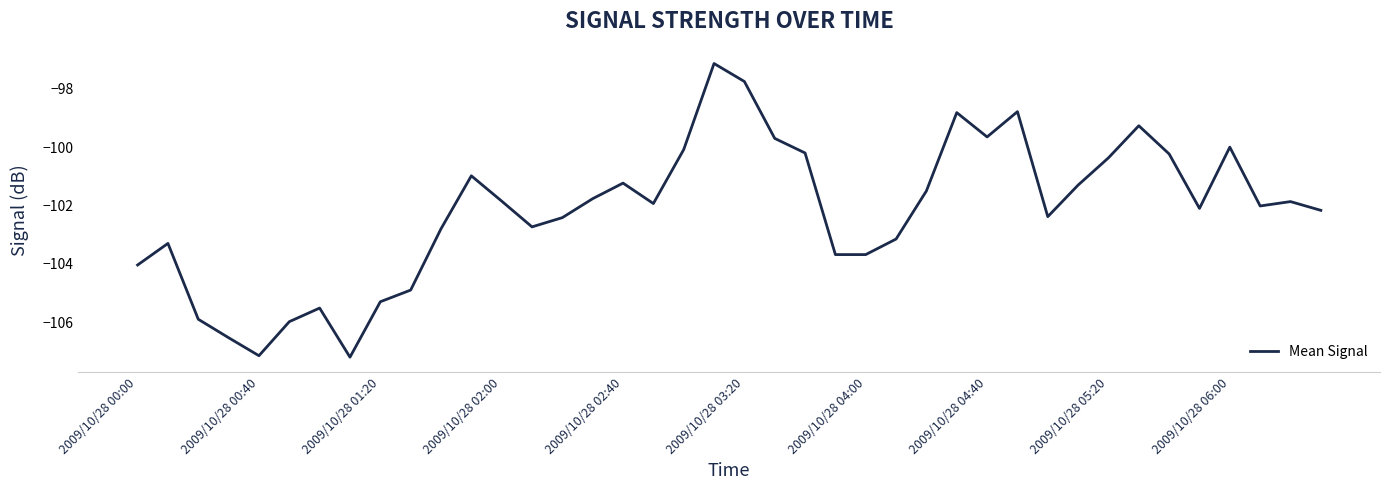

What is the smallest value displayed?

-107.2